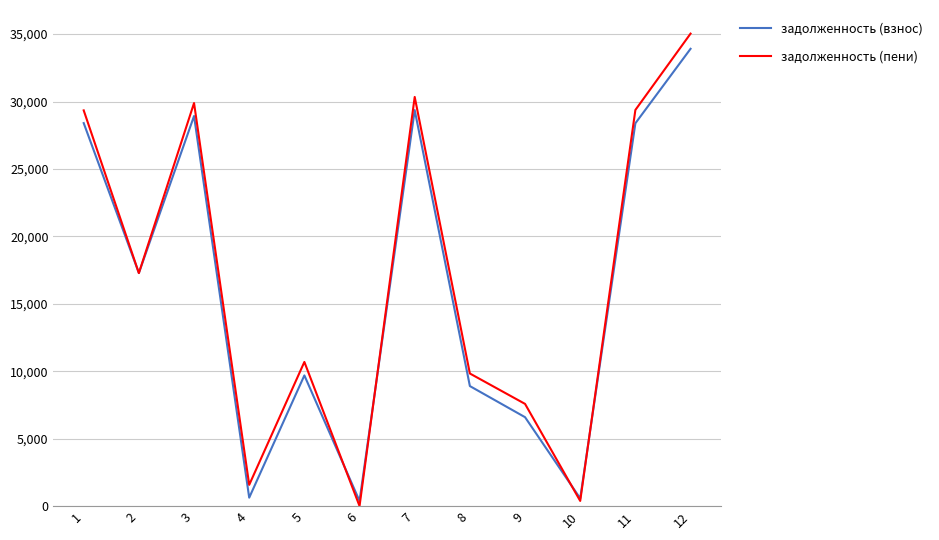

Which series has the widest spread of values?

задолженность (пени)